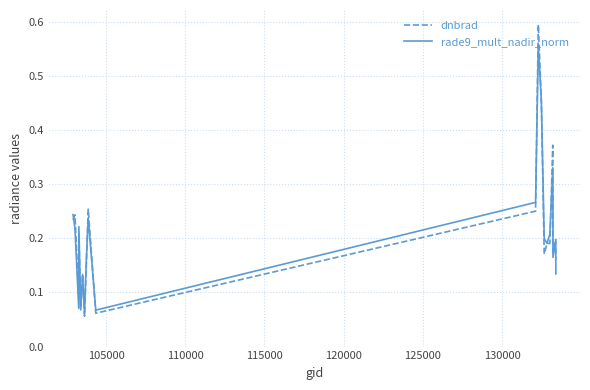

Rank the series by their maximum value, from highest to lowest.

dnbrad, rade9_mult_nadir_norm